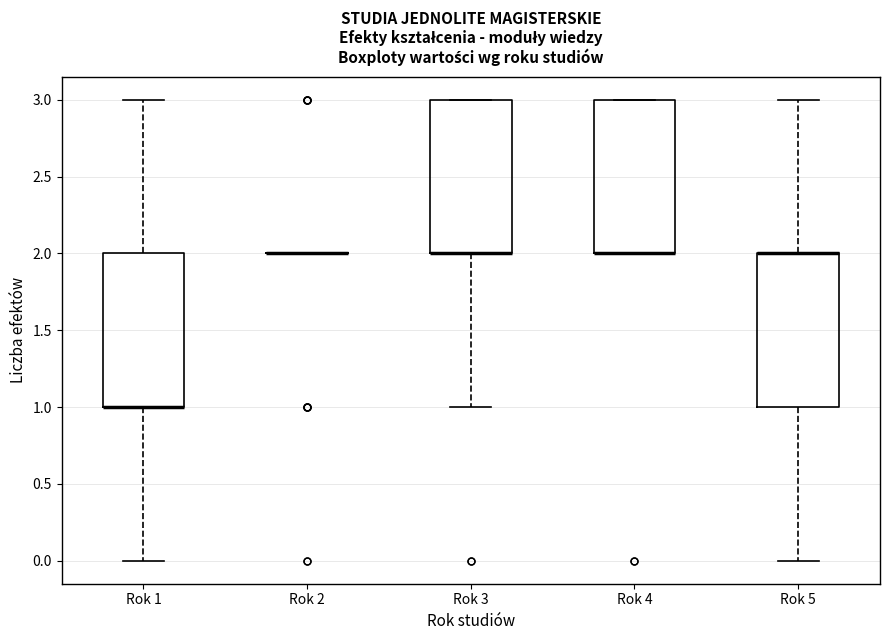

Reading left to right, transcribe this box plot: for each box, give where its median line is, the range the box spans, and where its two whiskers end, as read against the y-axis. The values are not printed on the chart, so give them approximately, as read against the axis.

Rok 1: median 1 (drawn on the box's lower edge), box 1 to 2, whiskers 0 to 3
Rok 2: box collapsed to a line at 2, whiskers 2 to 2
Rok 3: median 2 (drawn on the box's lower edge), box 2 to 3, whiskers 1 to 3
Rok 4: median 2 (drawn on the box's lower edge), box 2 to 3, whiskers 2 to 3
Rok 5: median 2 (drawn on the box's upper edge), box 1 to 2, whiskers 0 to 3